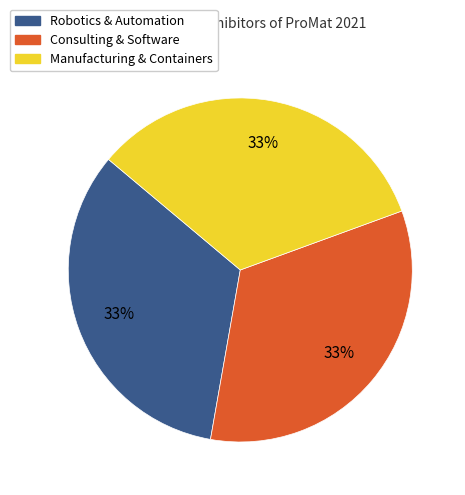

Is there any slice that represents more than half of the pie?

No